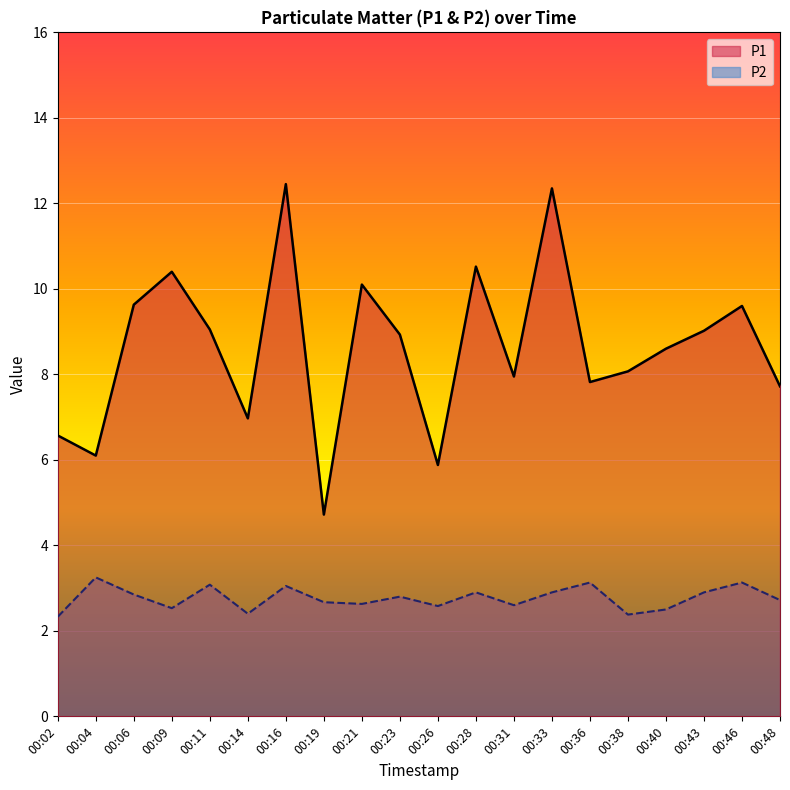

How many interior local valleys does the P1 series have?

6